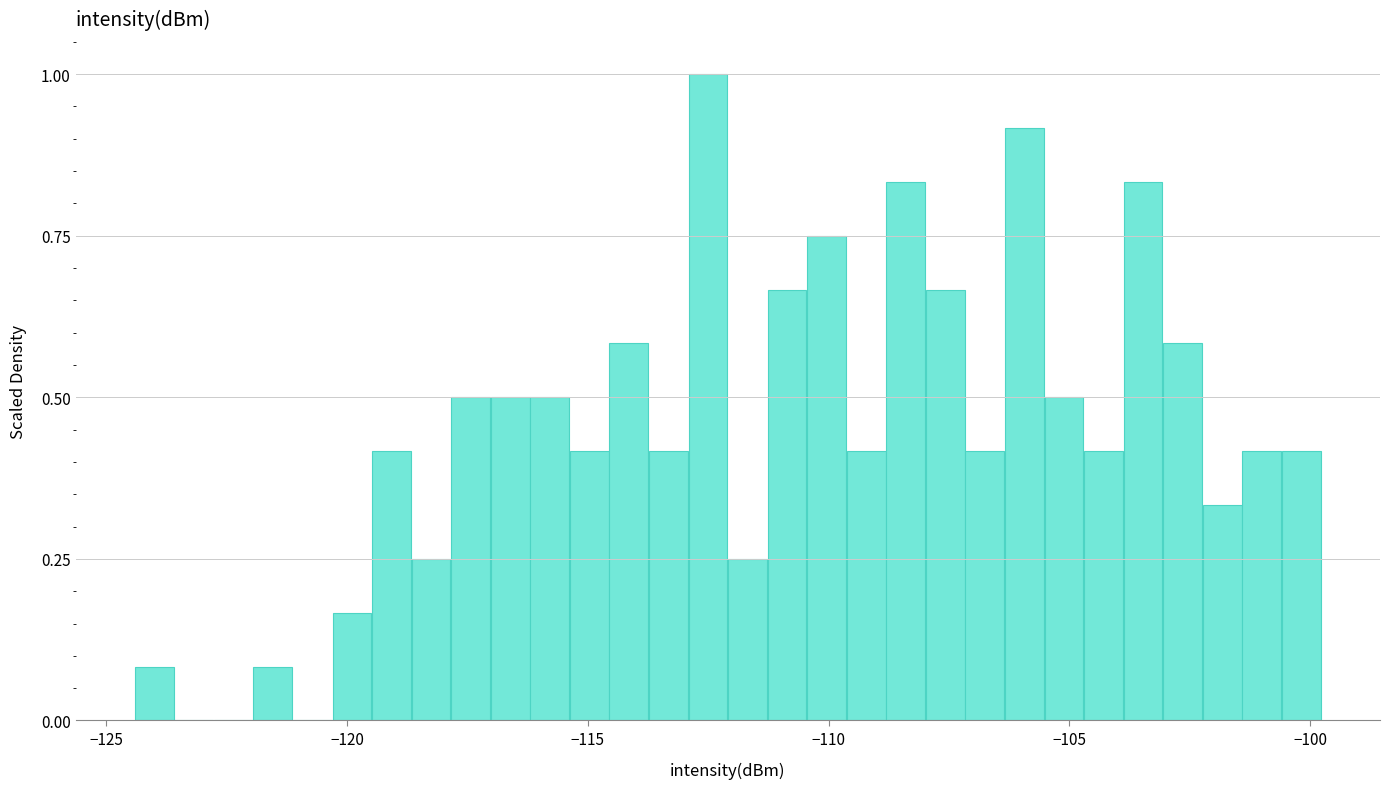

Read against the x-axis, roughly where is the centre of the tallest bar?

-112.5